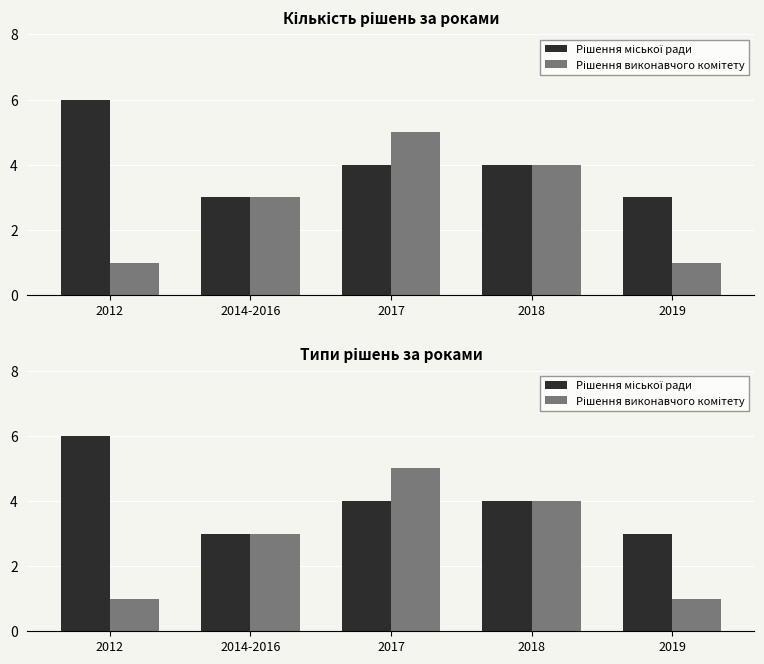

What is the value of the Рішення міської ради bar at the 2nd from the left?

3